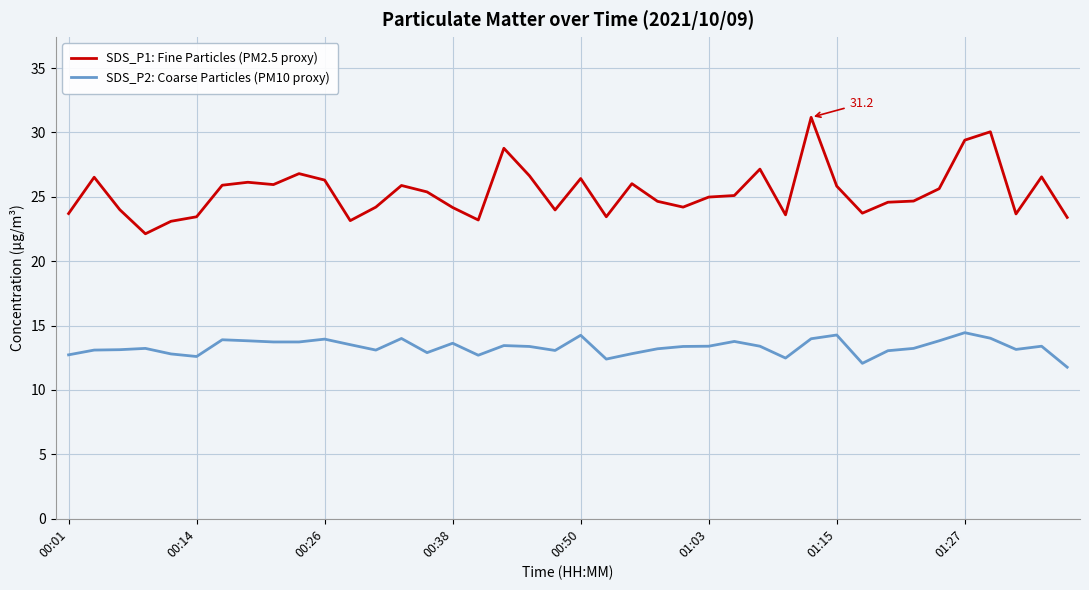

Which series has the widest spread of values?

SDS_P1: Fine Particles (PM2.5 proxy)